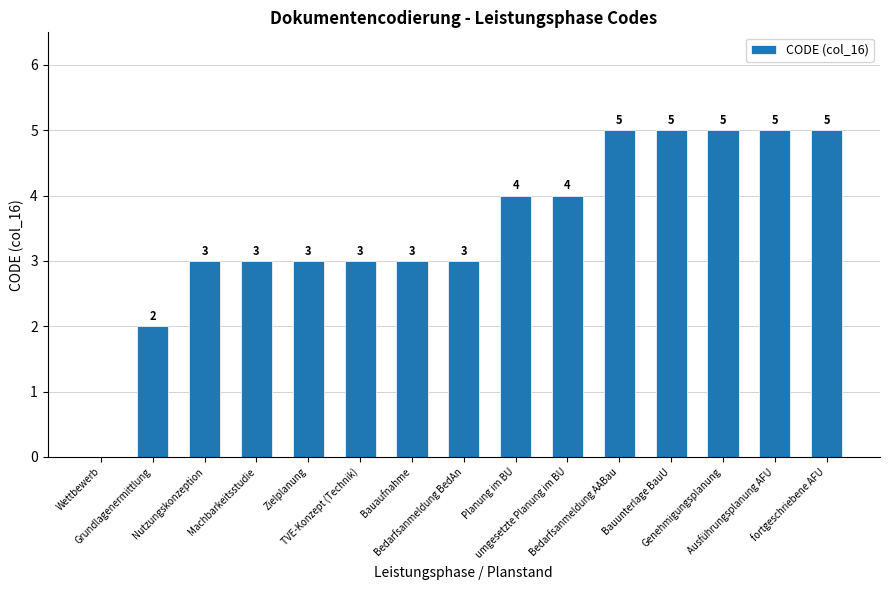

What is the sum of all values?

53